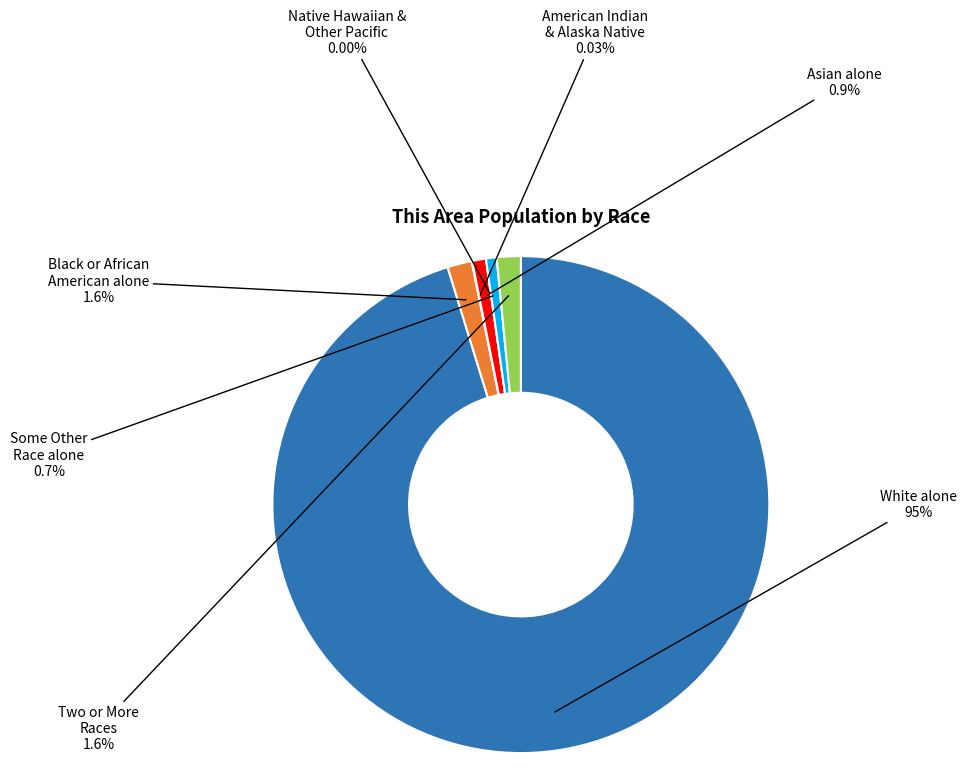

Count the number of slices in the pie.

7